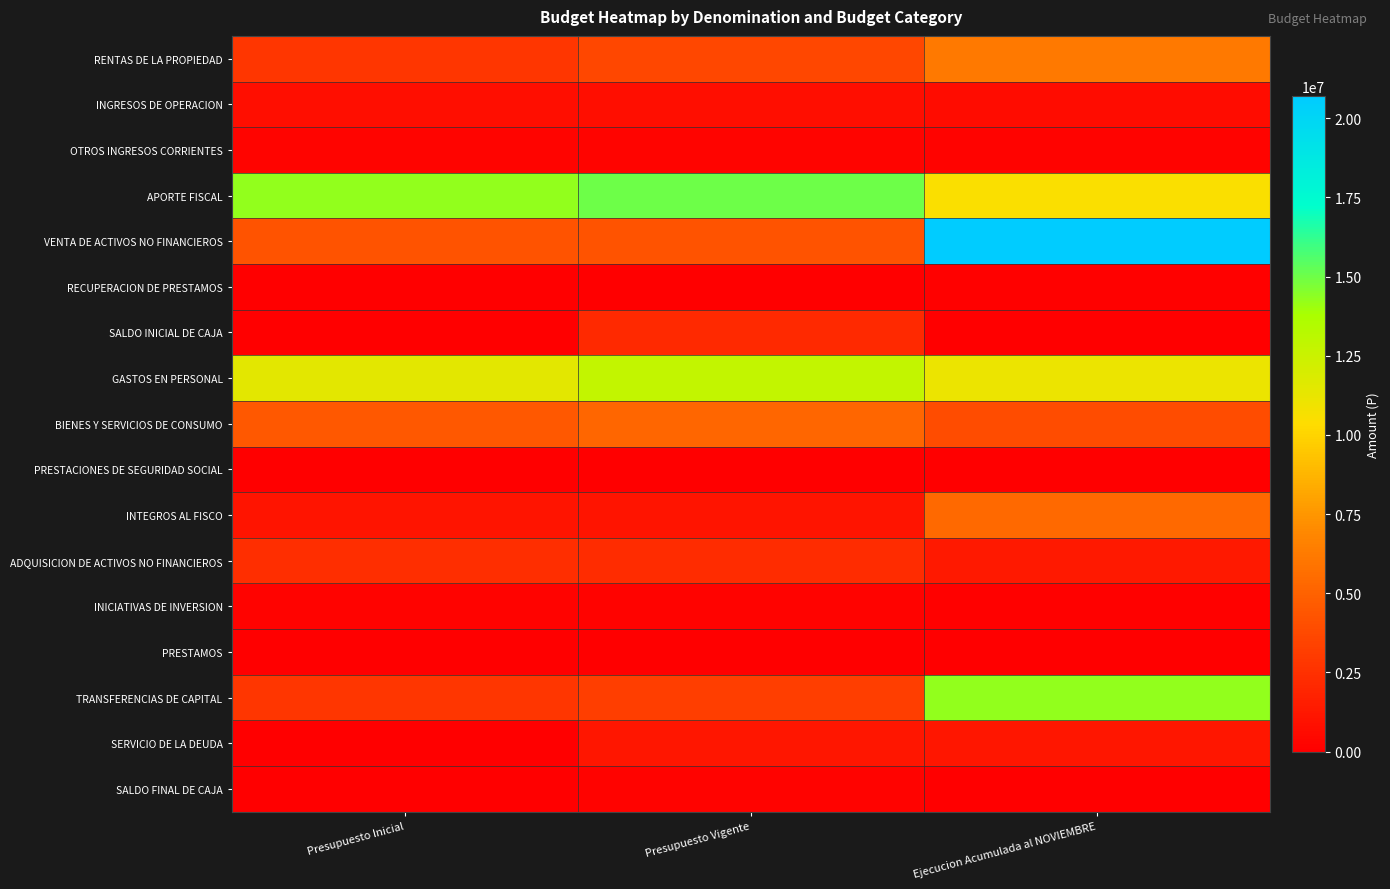

Which label corresponds to the largest value in the chart?

Ejecucion Acumulada al NOVIEMBRE